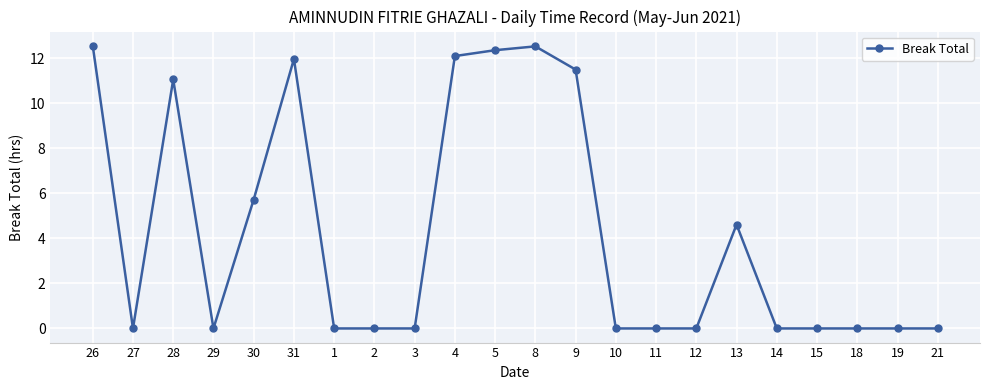

Is it true that the value at 21 is 0.0?

True